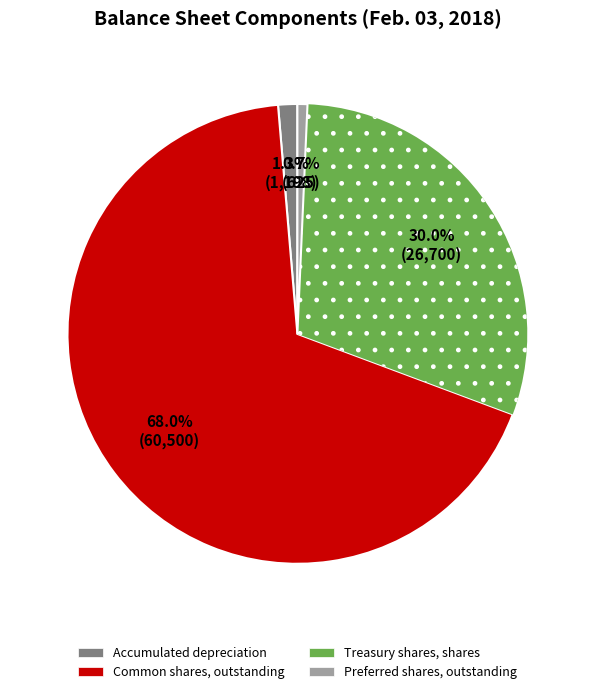

To the nearest percent, what is the average slice percentage?

25%